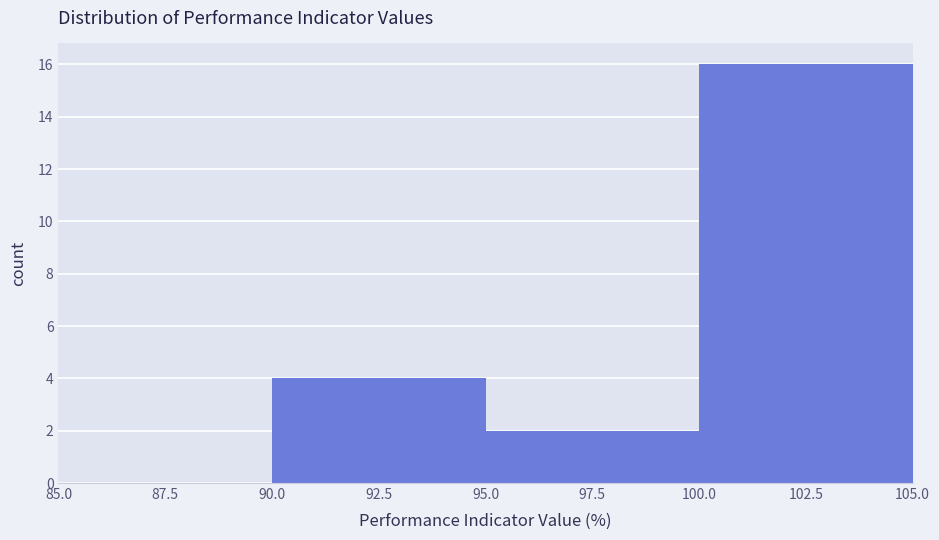

What is the height of the bar covering 100.0 to 105.0 on the x-axis? The values are not printed on the chart, so give them approximately, as read against the axis.

16